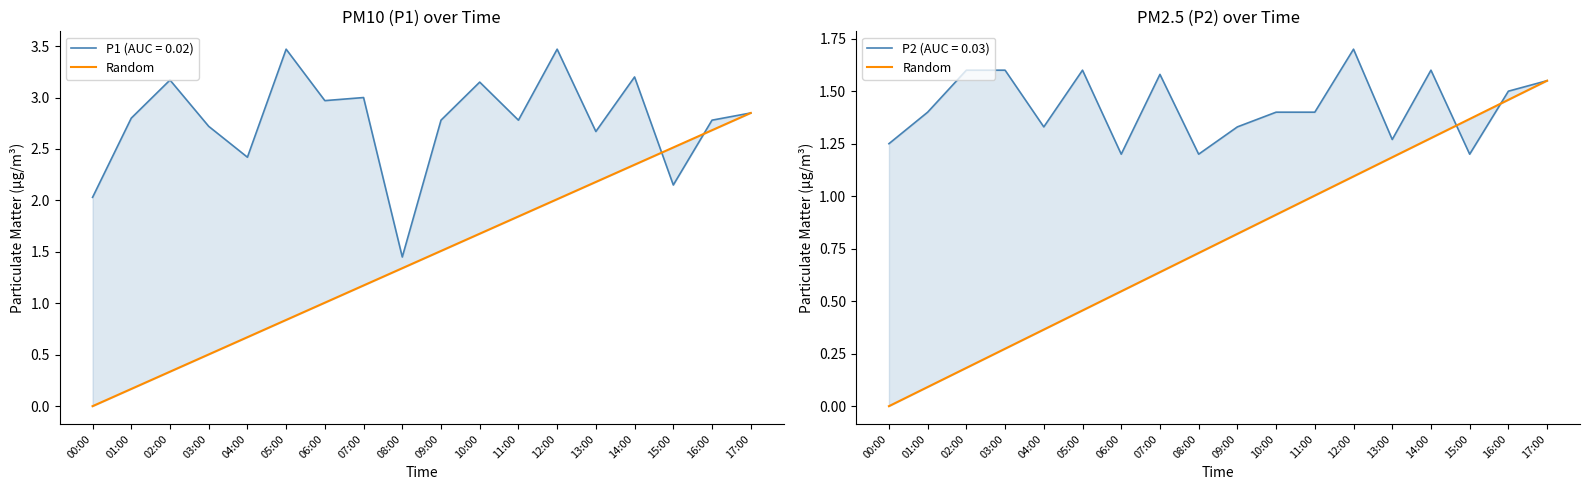

The value at 12:00 is 1.8. True or false?

False